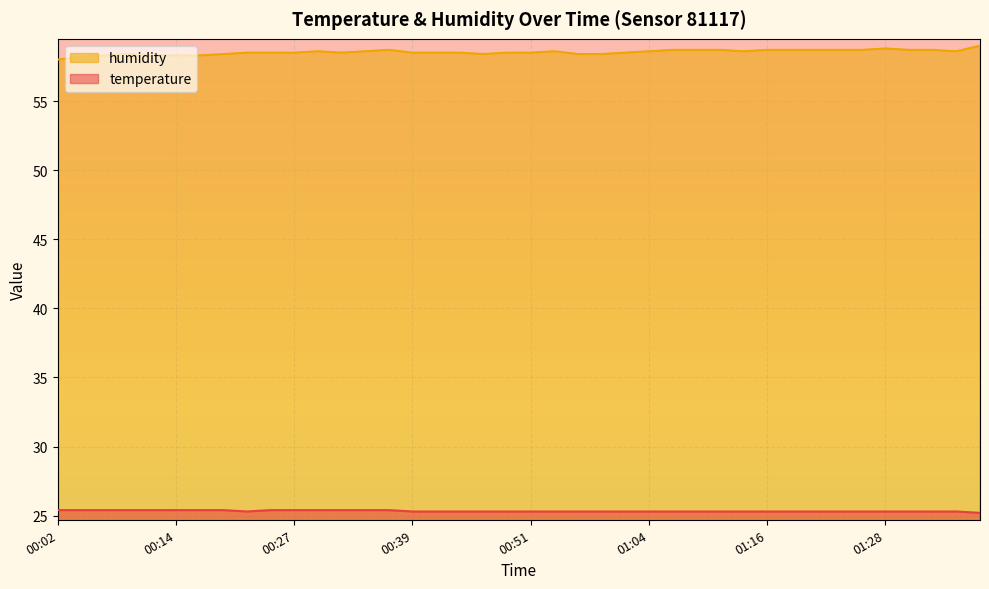

What is the sum of all humidity values?

2341.5